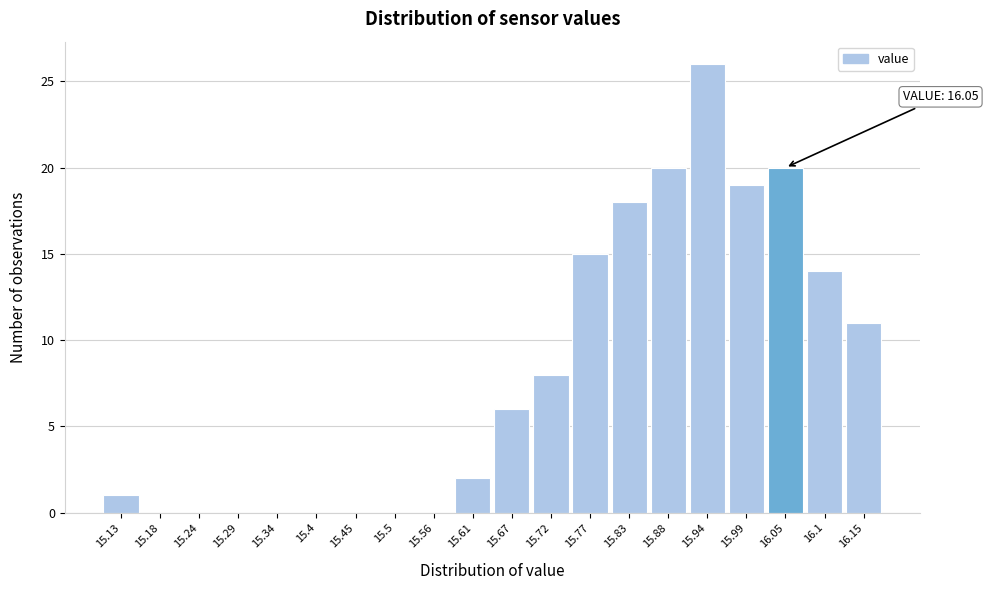

Which range on the x-axis has the tallest bar?

15.910 to 15.964